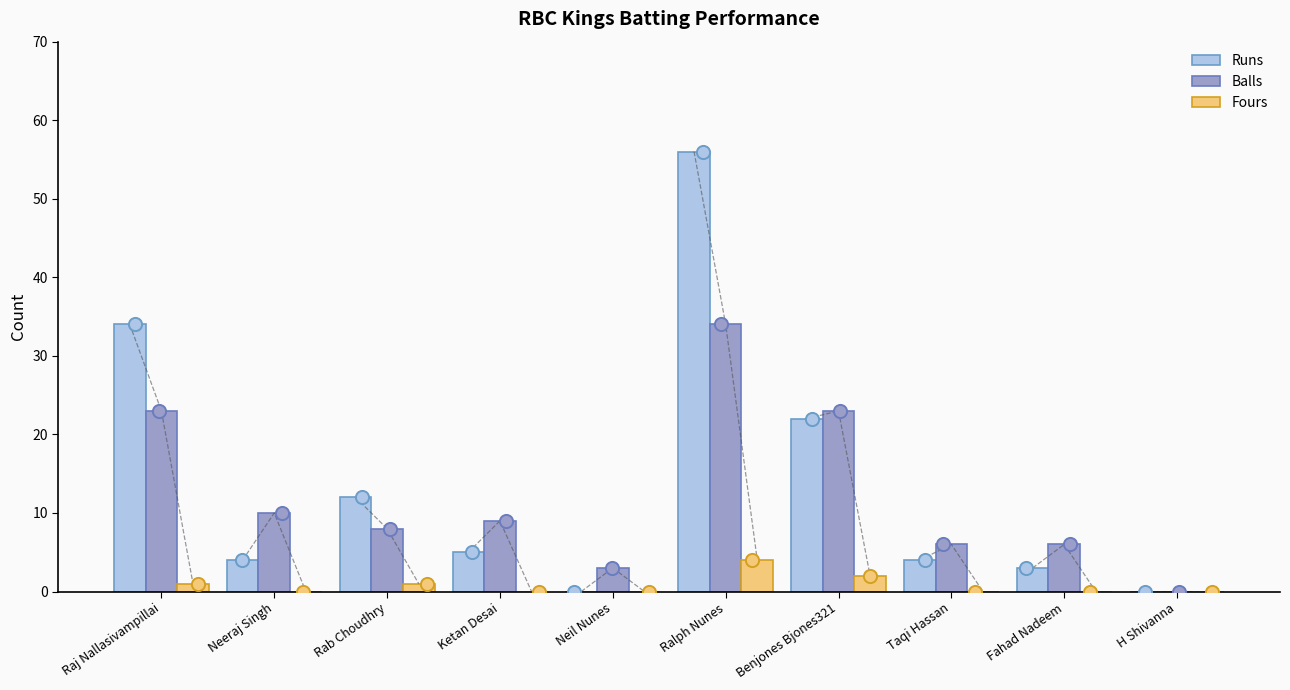

What are all the series names shown in the legend?

Runs, Balls, Fours